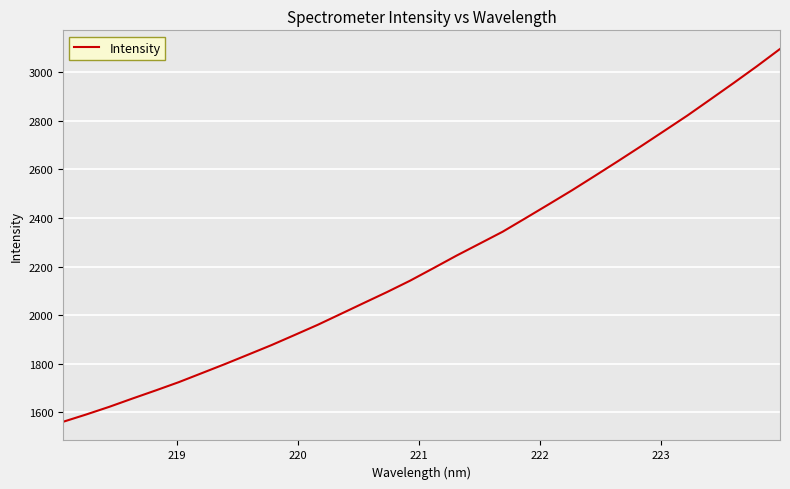

Reading right to left, list all the values displayed in this chart.

3096.7	3025.5	2956.9	2889.8	2823.0	2759.8	2696.9	2635.2	2574.4	2514.4	2456.9	2400.0	2343.7	2294.2	2244.9	2193.2	2142.0	2095.0	2050.1	2004.8	1959.8	1917.8	1876.2	1837.2	1798.4	1761.0	1723.7	1689.5	1656.2	1622.1	1590.4	1560.3